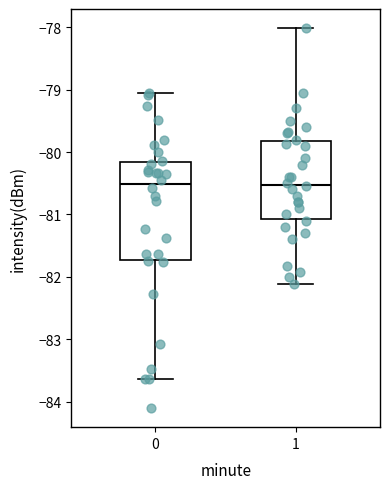

Which box is the tallest, from its lower edge to its upper edge?

0